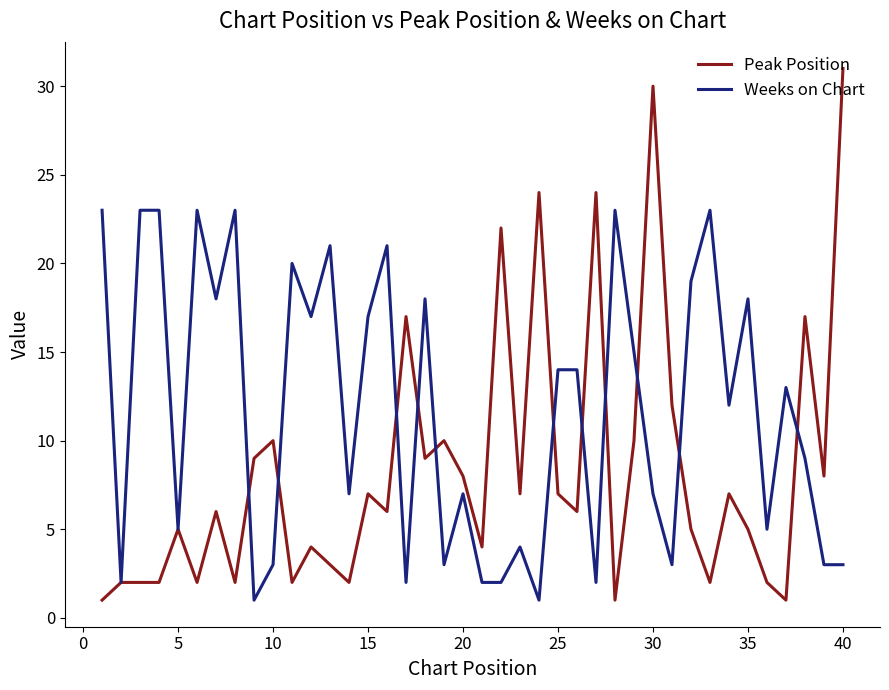

Which series has the largest total across all categories?

Weeks on Chart